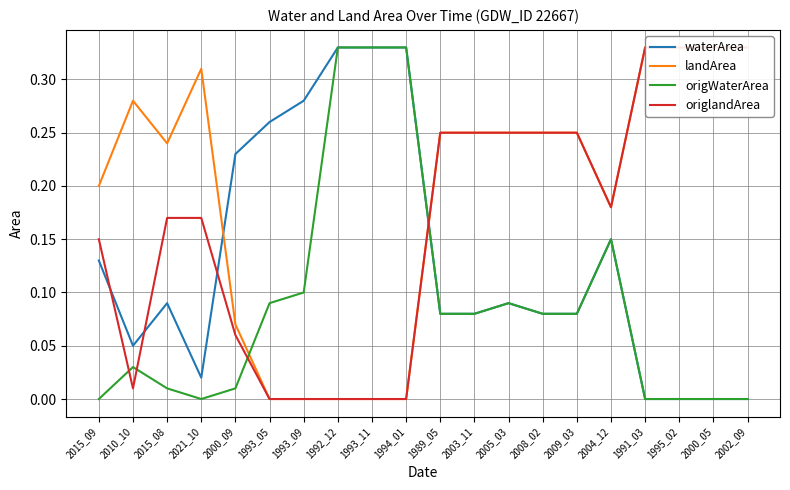

List the series in order of their peak value, highest first.

waterArea, landArea, origWaterArea, origlandArea